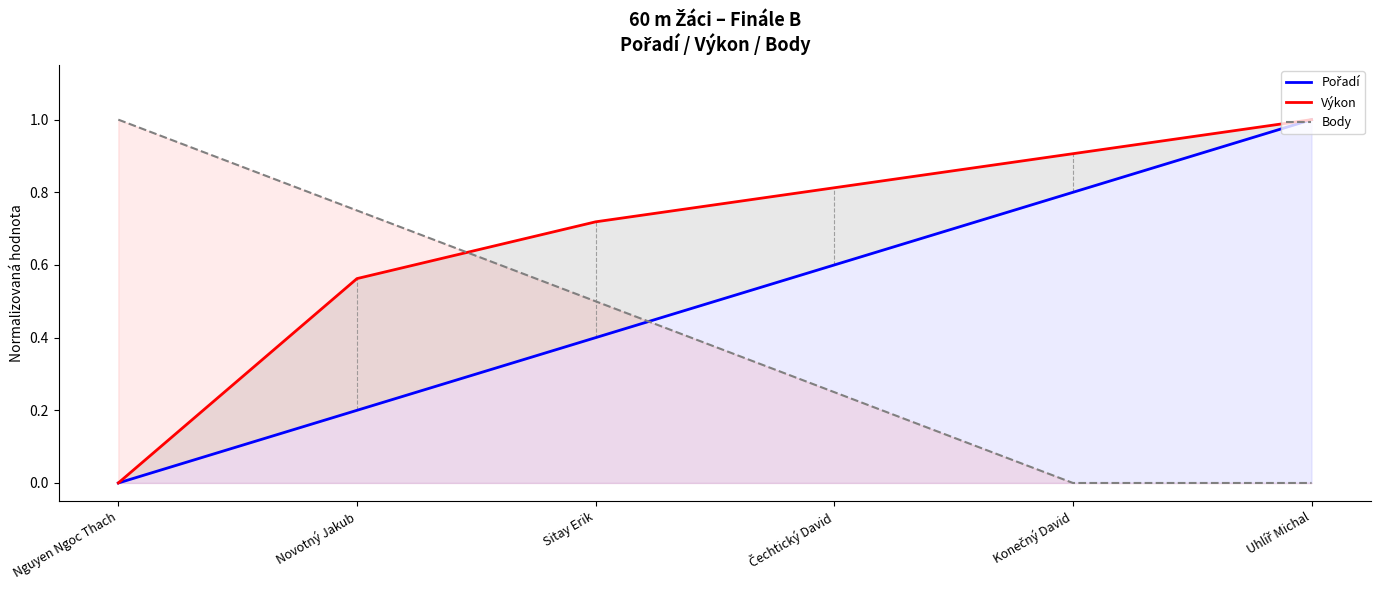

At Uhlíř Michal, list the series in order from largest to smallest.

Pořadí, Výkon, Body